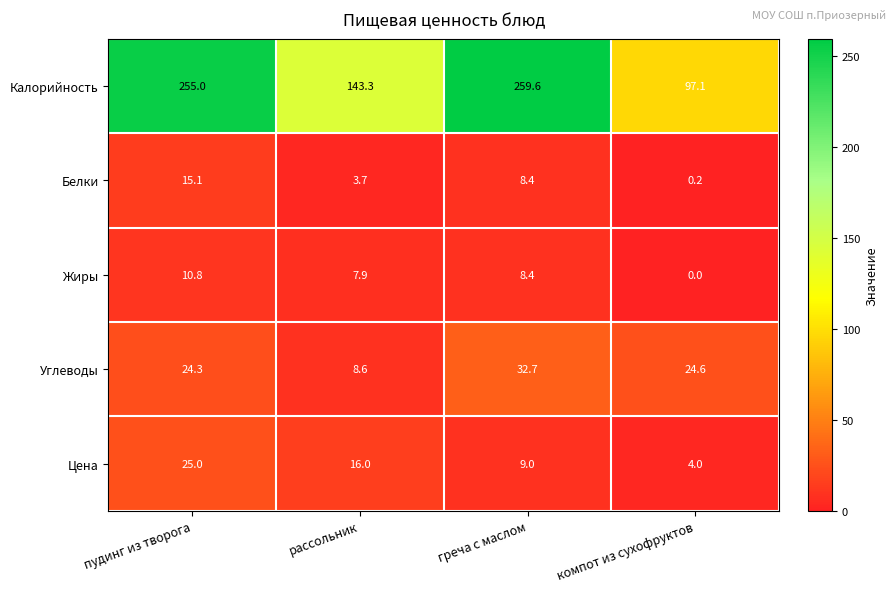

Which series has the largest range (max minus min)?

Калорийность